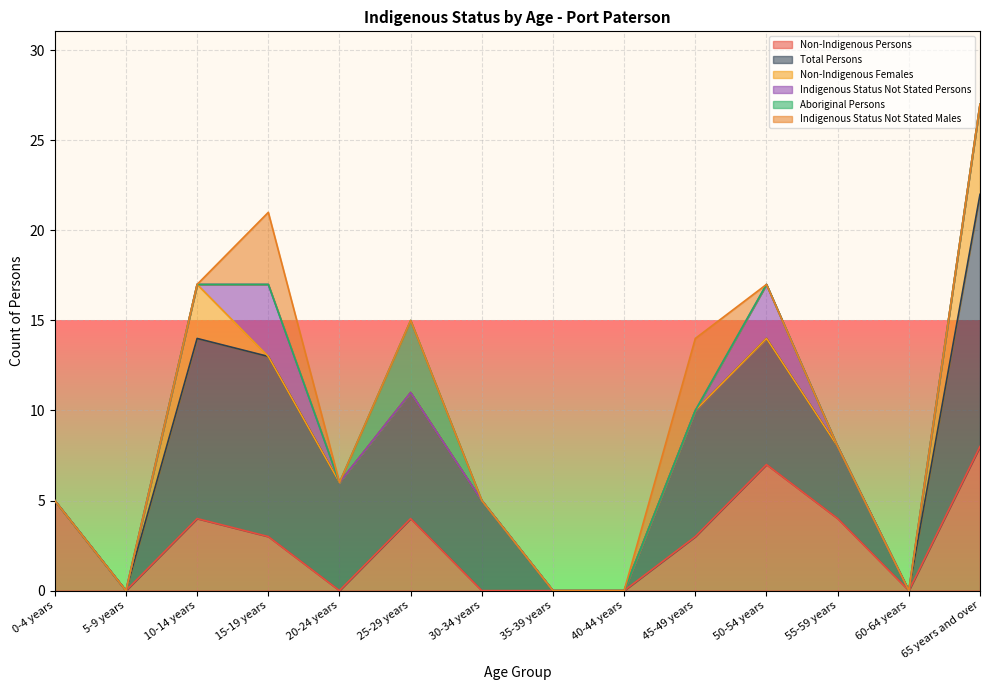

At which label does Non-Indigenous Persons reach its peak?

65 years and over